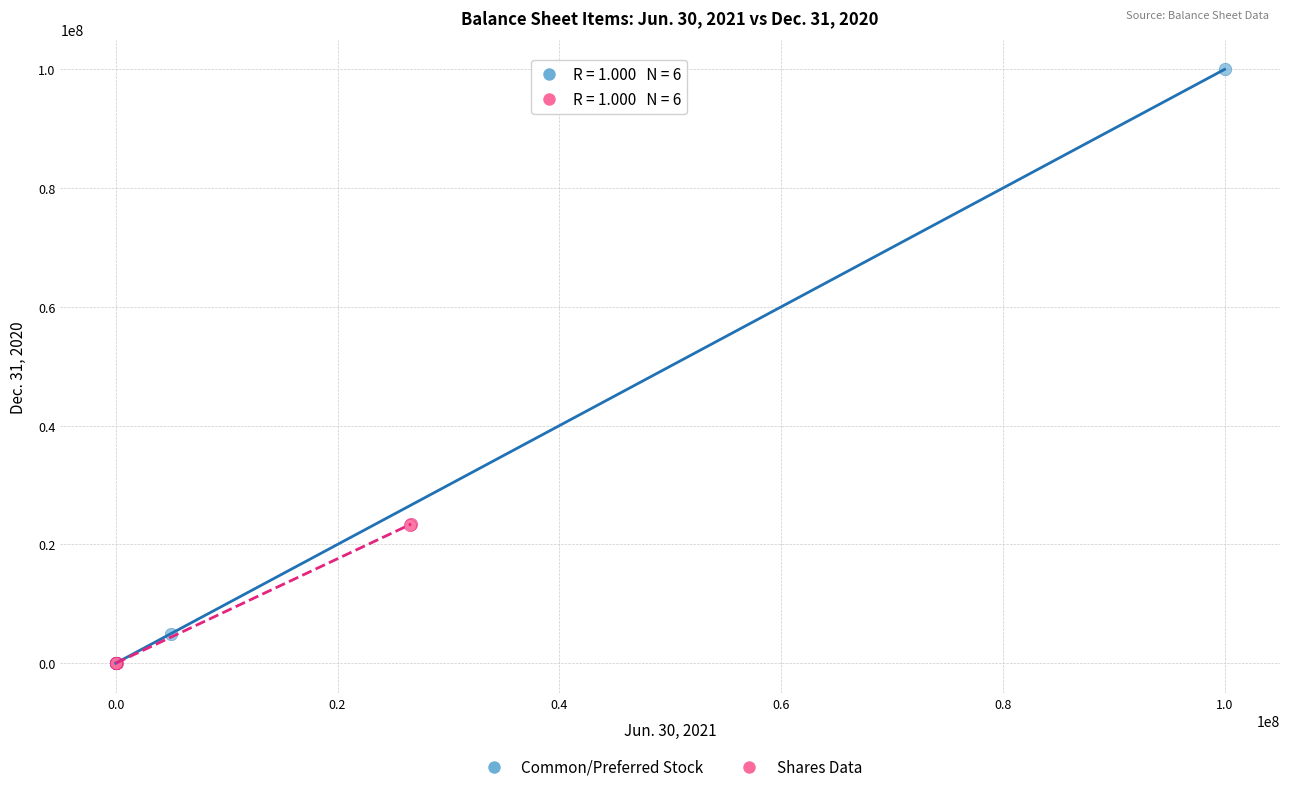

Which series contains the highest Y value?

Common/Preferred Stock